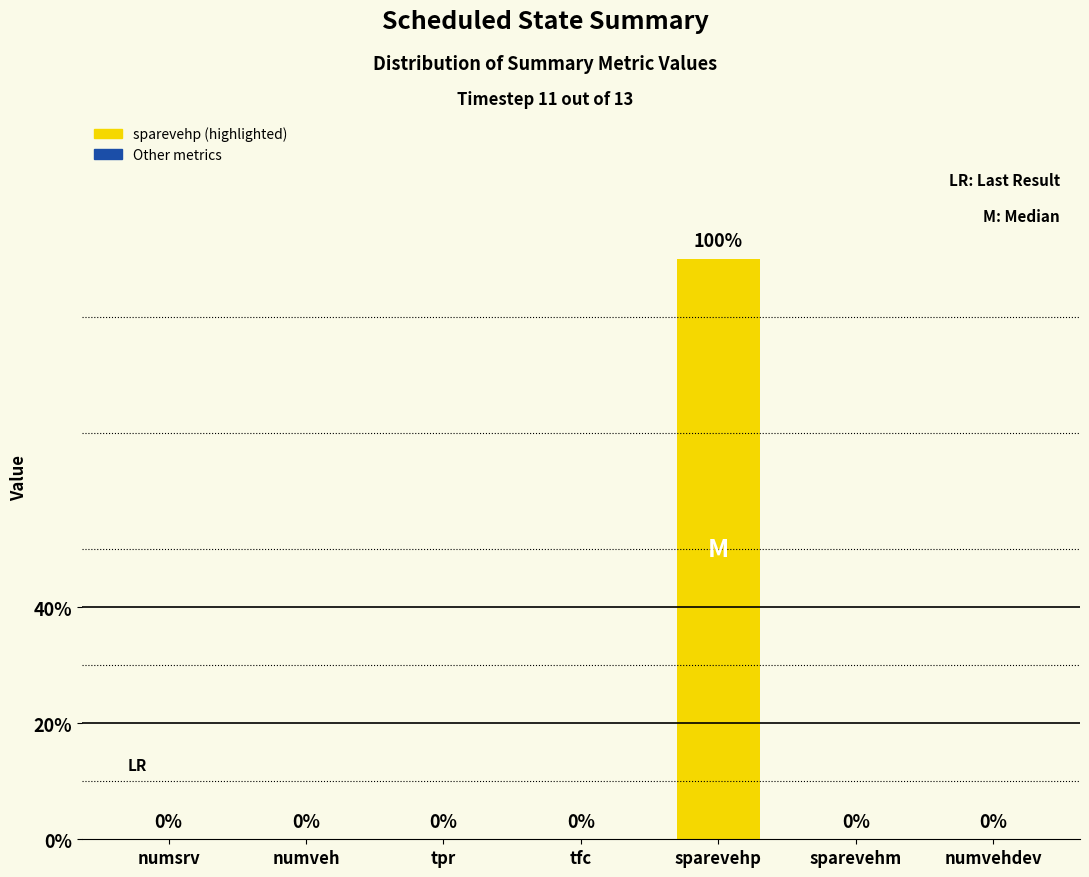

Between tpr and numveh, which is larger?

tpr